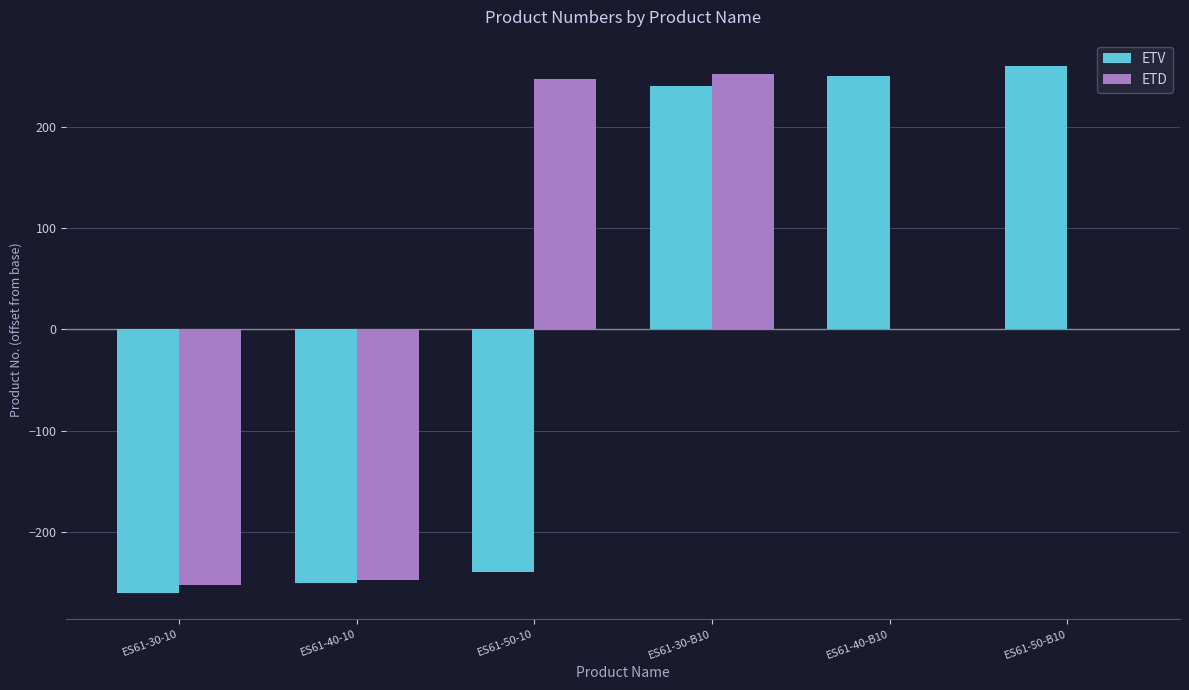

The value of ETV at ES61-40-B10 is 356.8. True or false?

False